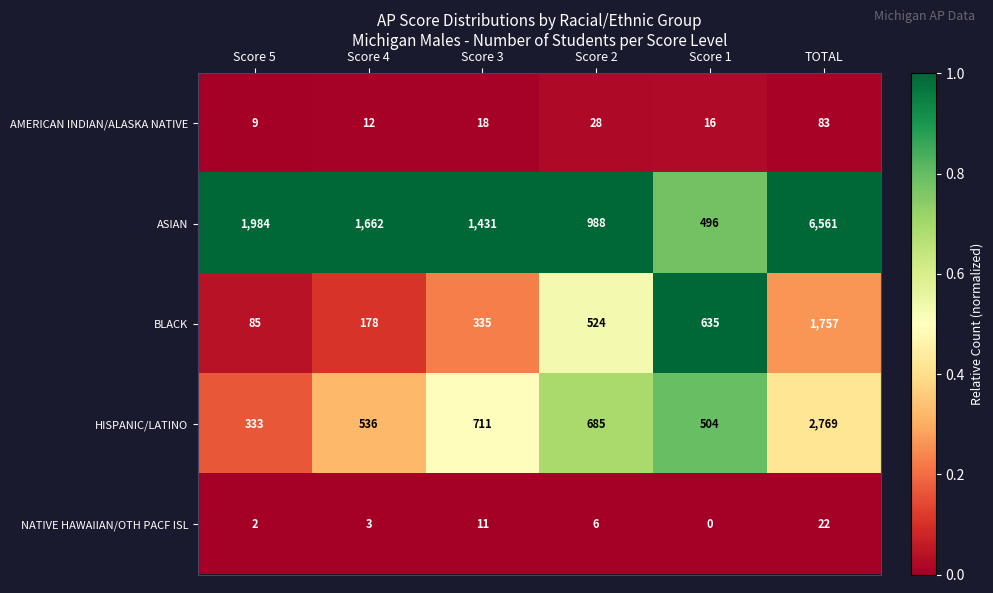

What is the sum of the HISPANIC/LATINO values at Score 2 and Score 4?

1221